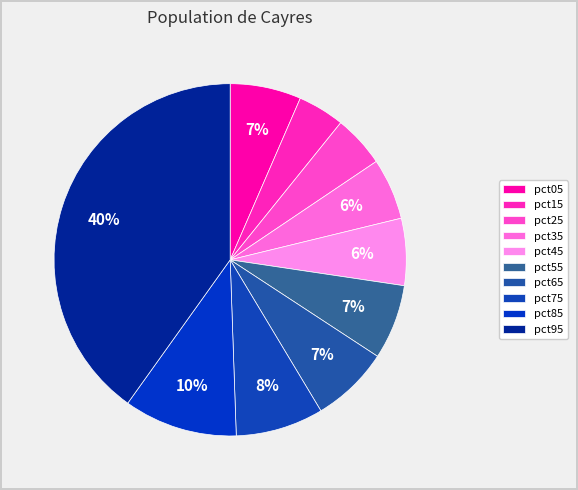

How many slices are in this pie chart?

10